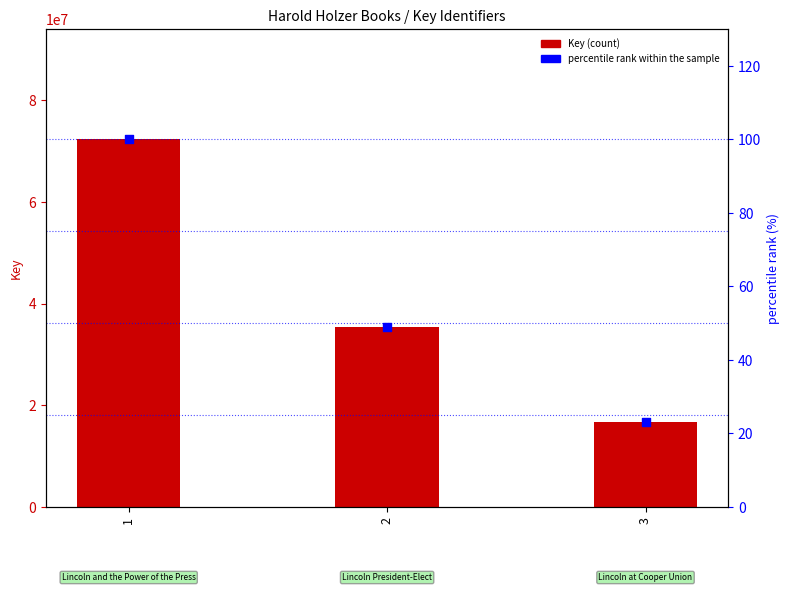

What are all the series names shown in the legend?

Key (count), percentile rank within the sample